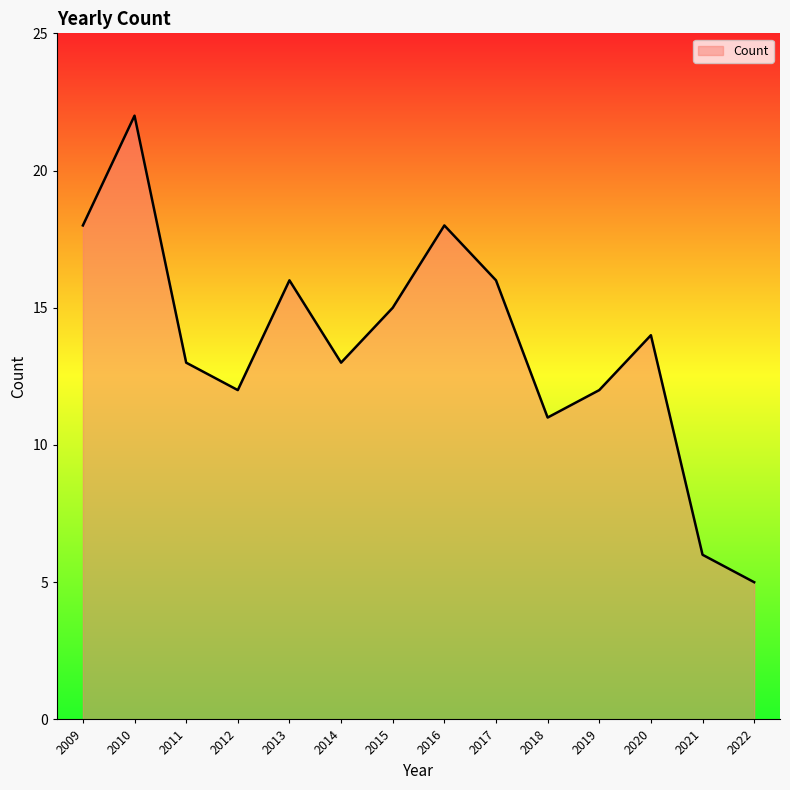

At which category does the data reach its first local valley?

2012